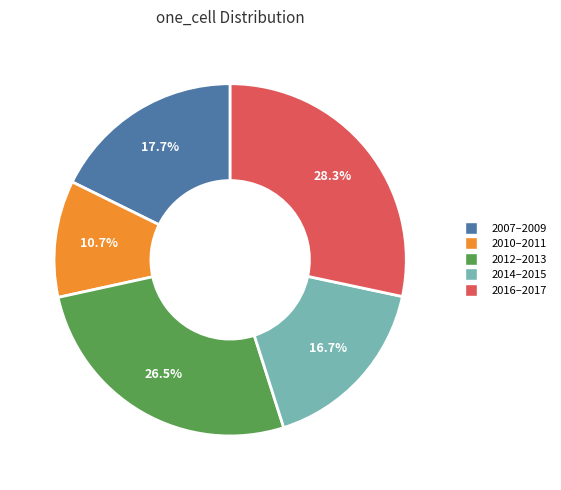

Does any single category account for the majority?

No